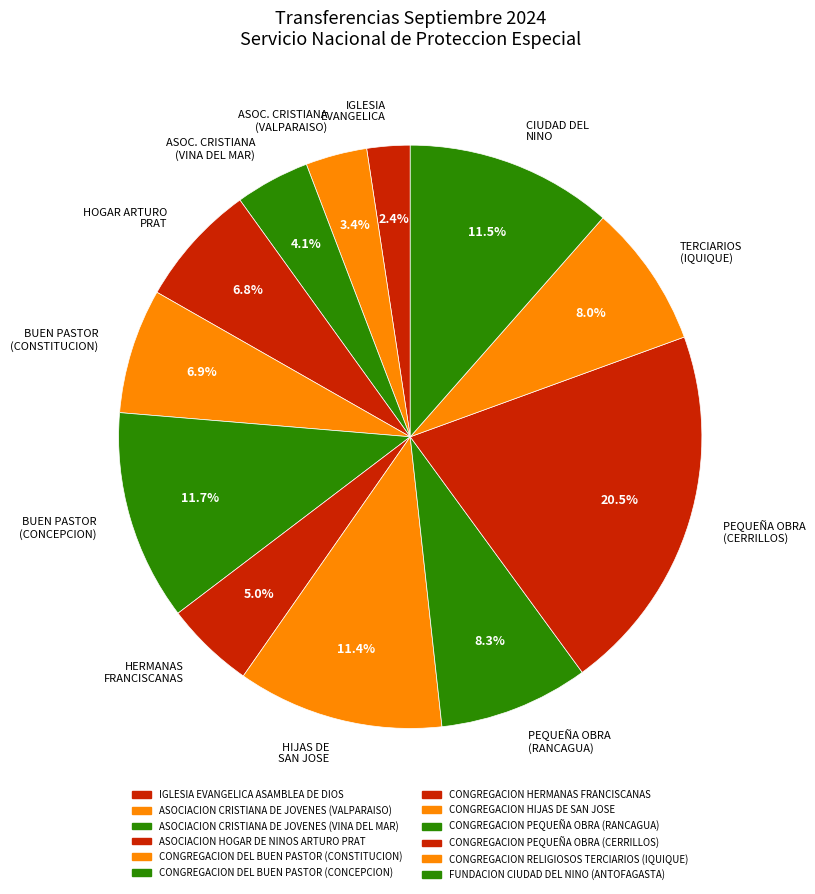

Is CIUDAD DEL NINO the majority of the pie?

No